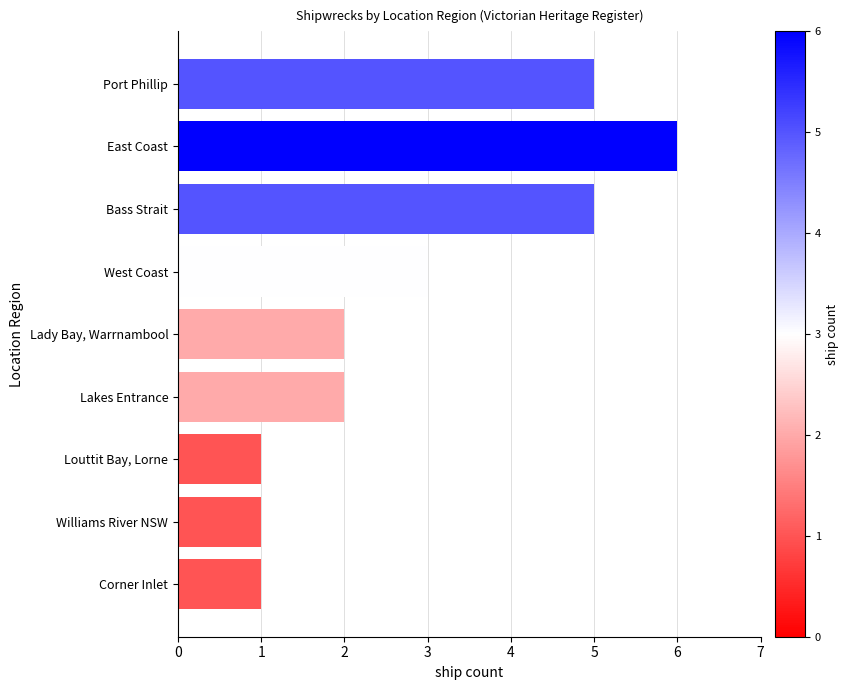

What is the label of the 5th bar from the bottom?

Lady Bay, Warrnambool